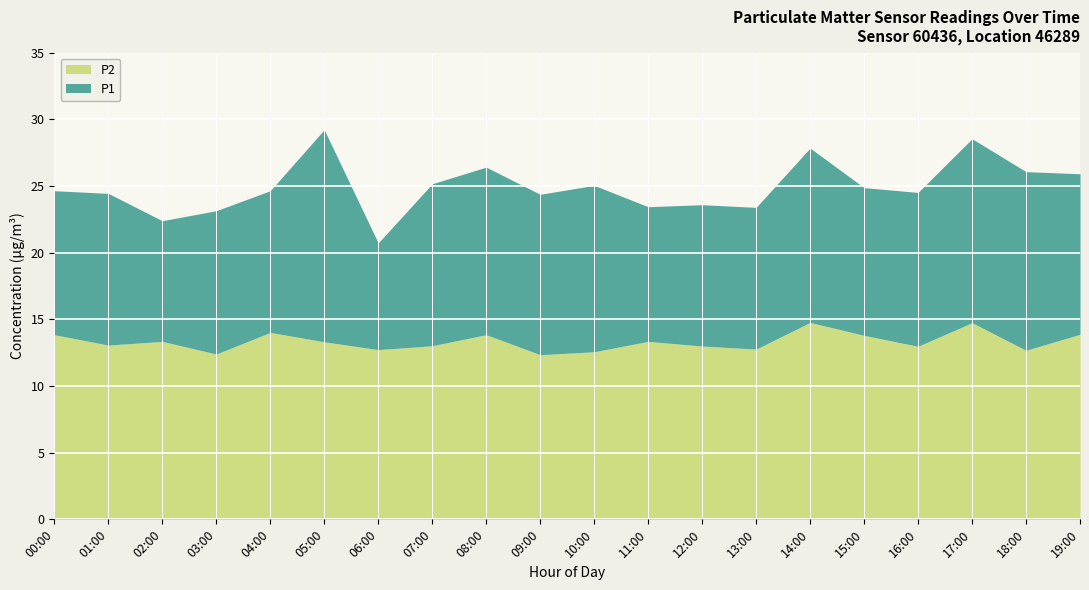

Is the value of P1 at 03:00 greater than the value of P2 at 09:00?

Yes